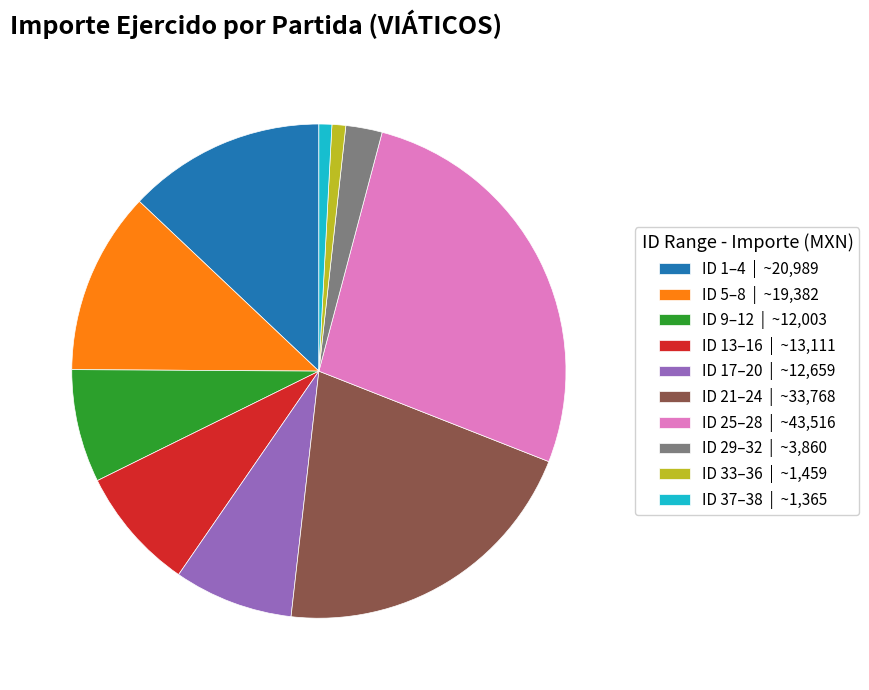

Is it true that ID 33–36 | ~1,459 is 1% of the pie?

True